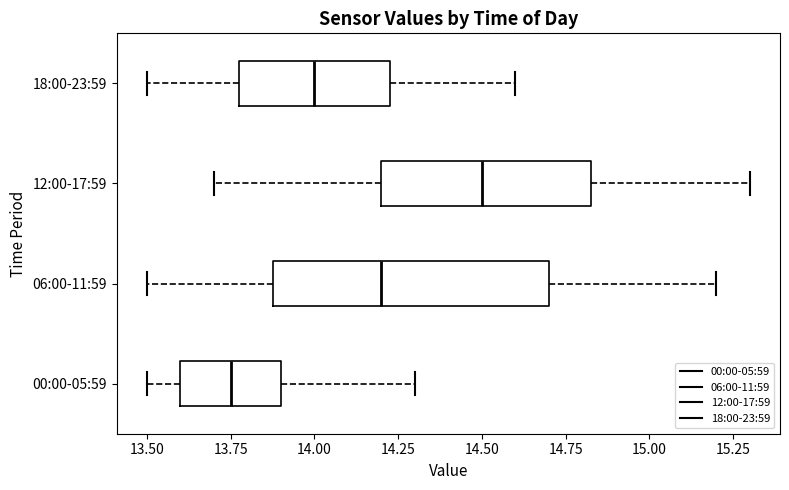

Reading bottom to top, transcribe this box plot: for each box, give where its median line is, the range the box spans, and where its two whiskers end, as read against the x-axis. The values are not printed on the chart, so give them approximately, as read against the axis.

00:00-05:59: median 13.75, box 13.60 to 13.90, whiskers 13.50 to 14.30
06:00-11:59: median 14.20, box 13.90 to 14.70, whiskers 13.50 to 15.20
12:00-17:59: median 14.50, box 14.20 to 14.85, whiskers 13.70 to 15.30
18:00-23:59: median 14.00, box 13.80 to 14.25, whiskers 13.50 to 14.60